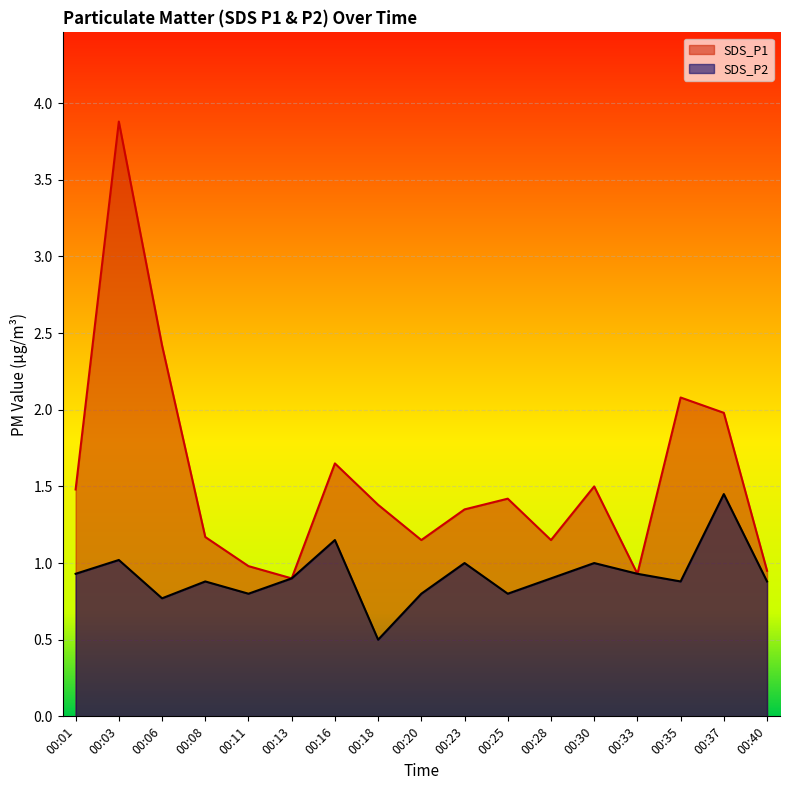

The SDS_P1 series shows 1.4 at 00:18. True or false?

True